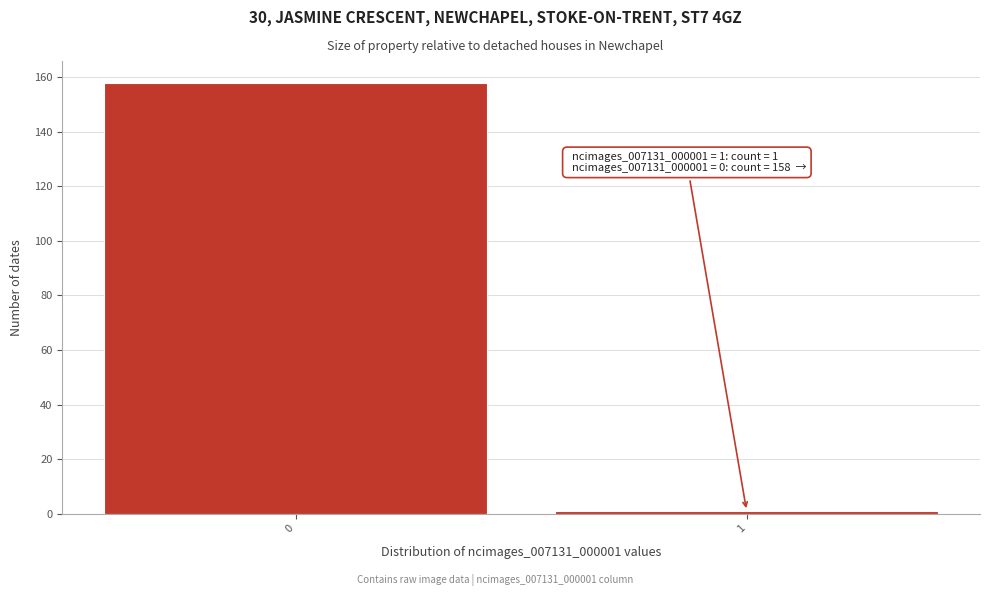

Reading left to right, what are all the values shown in this chart?

0=158	1=1